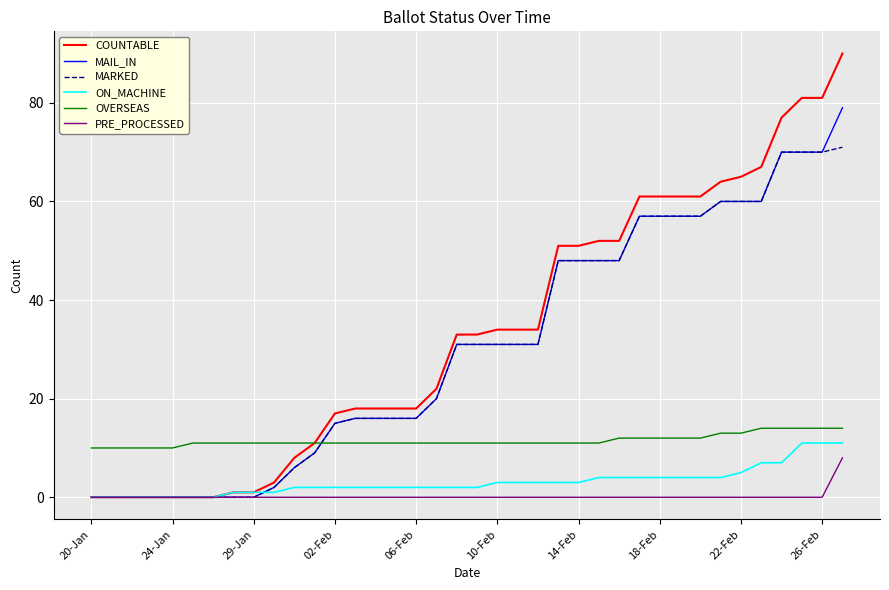

True or false: PRE_PROCESSED and OVERSEAS intersect in this chart.

False